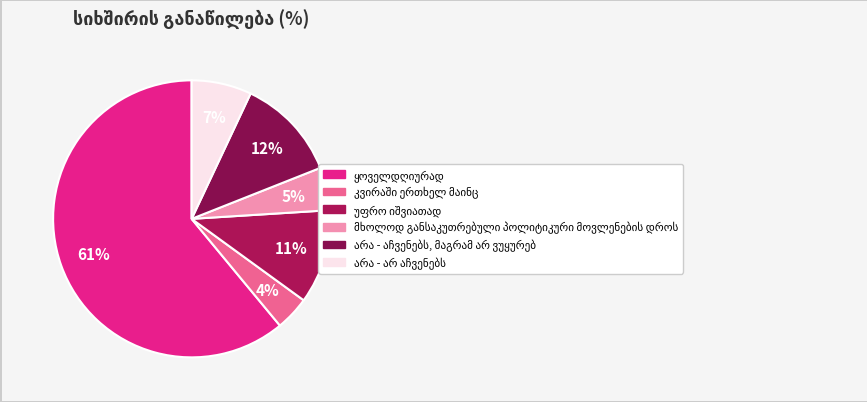

How many segments does this pie chart have?

6